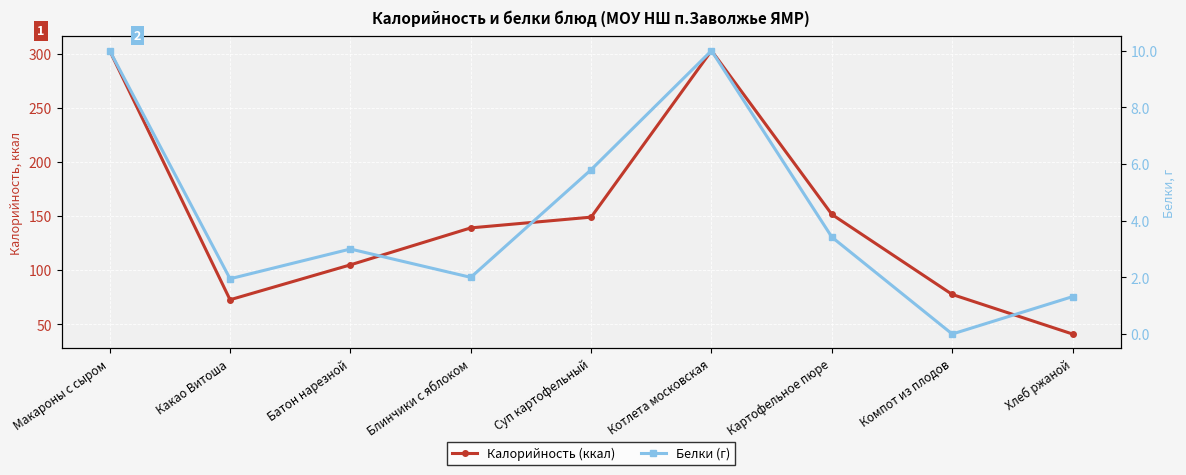

What is the value of the Калорийность (ккал) point at the 3rd from the left?

104.8